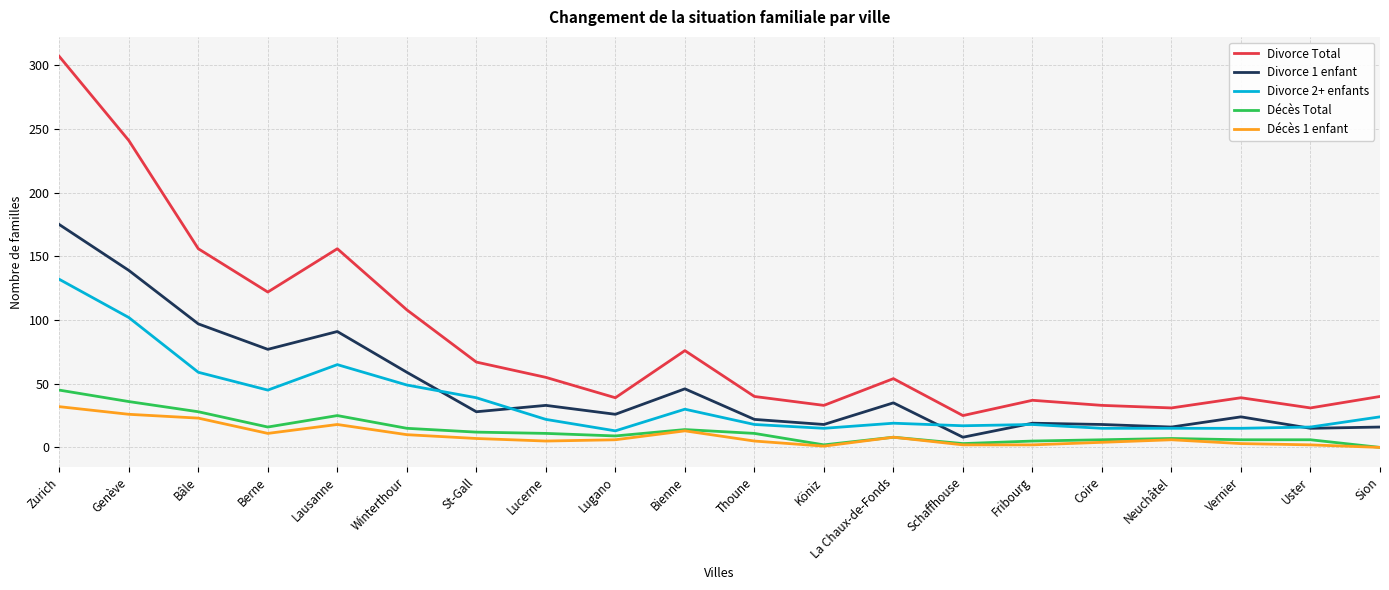

Between which two adjacent categories do Divorce 1 enfant and Divorce 2+ enfants first intersect?

Winterthour and St-Gall